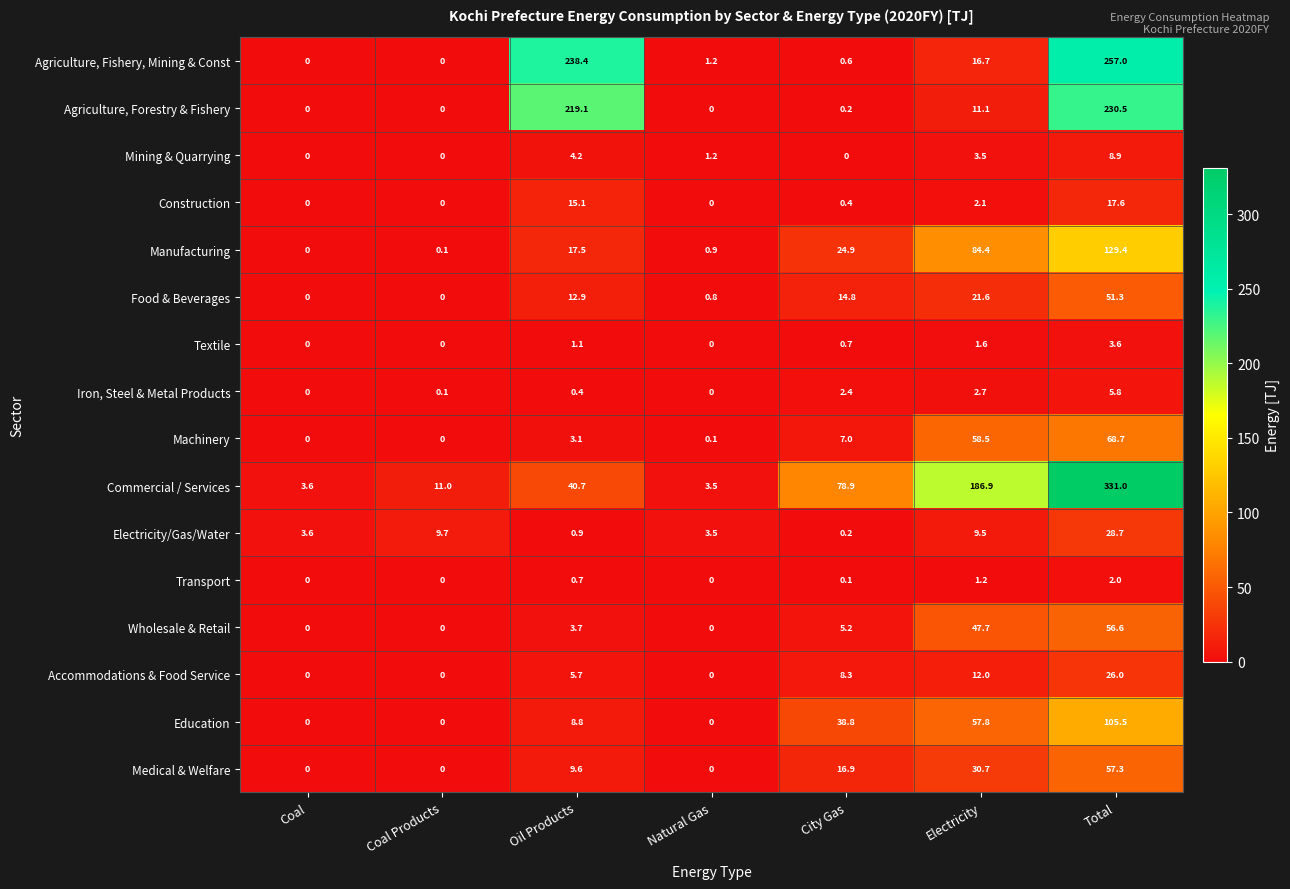

Which series changed the most between Coal Products and Electricity?

Commercial / Services